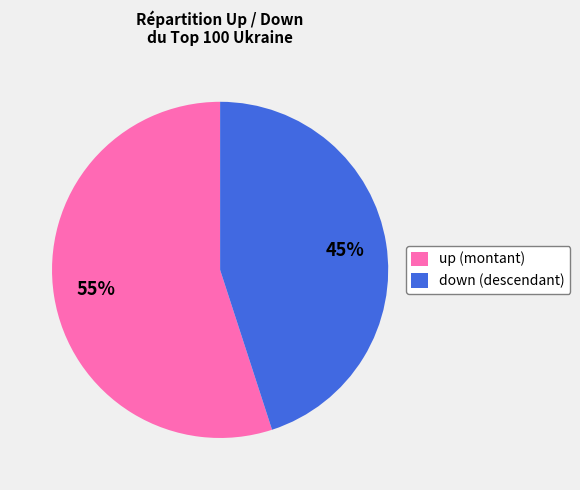

Does down account for over 50% of the chart?

No